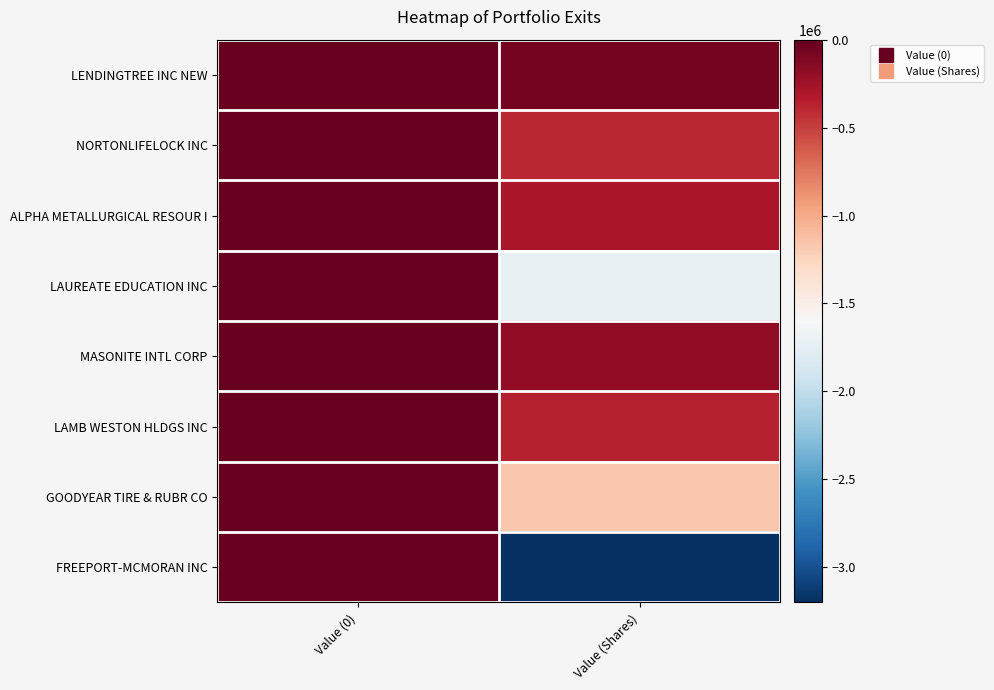

At which category is the sum across all series the highest?

Value (0)